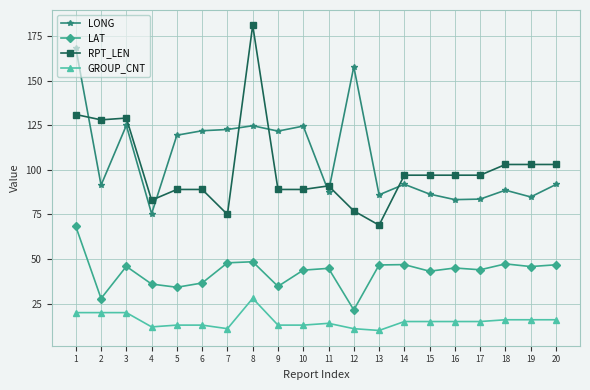

What is the difference between the RPT_LEN values at 1 and 8?

50.0